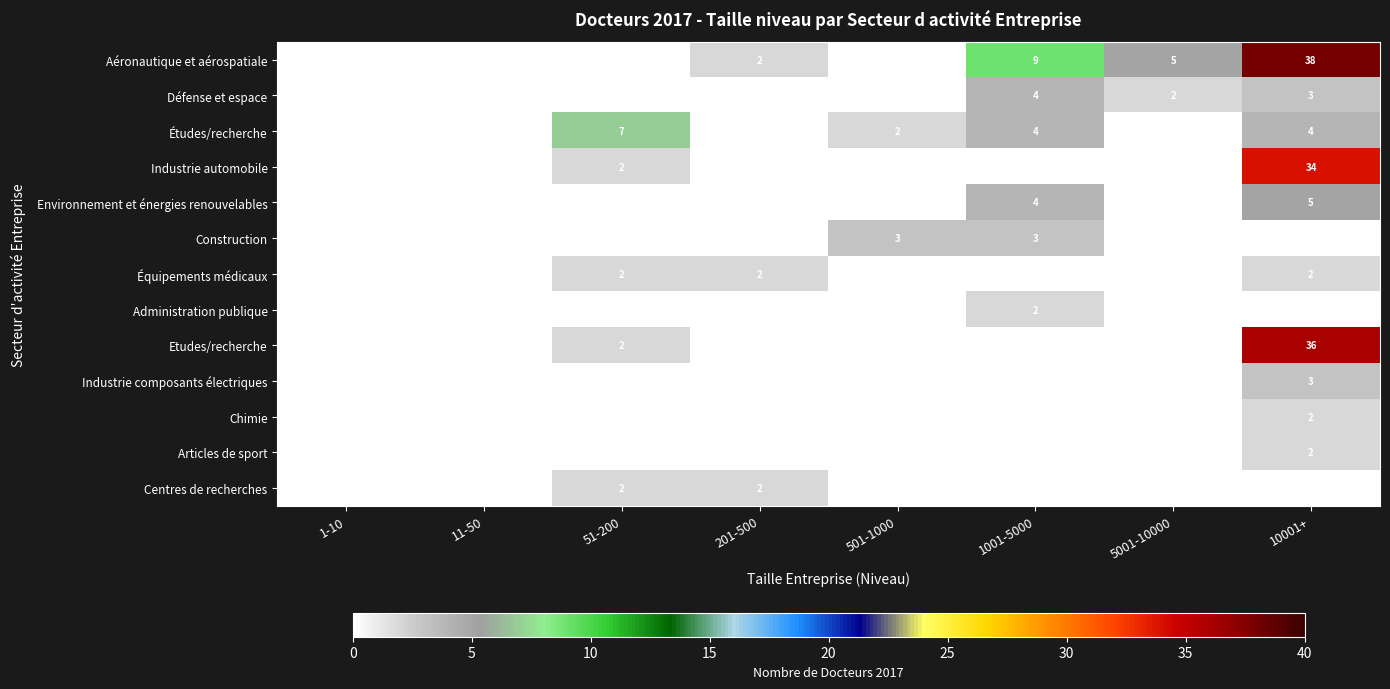

The Construction series shows 5 at 1001-5000. True or false?

False